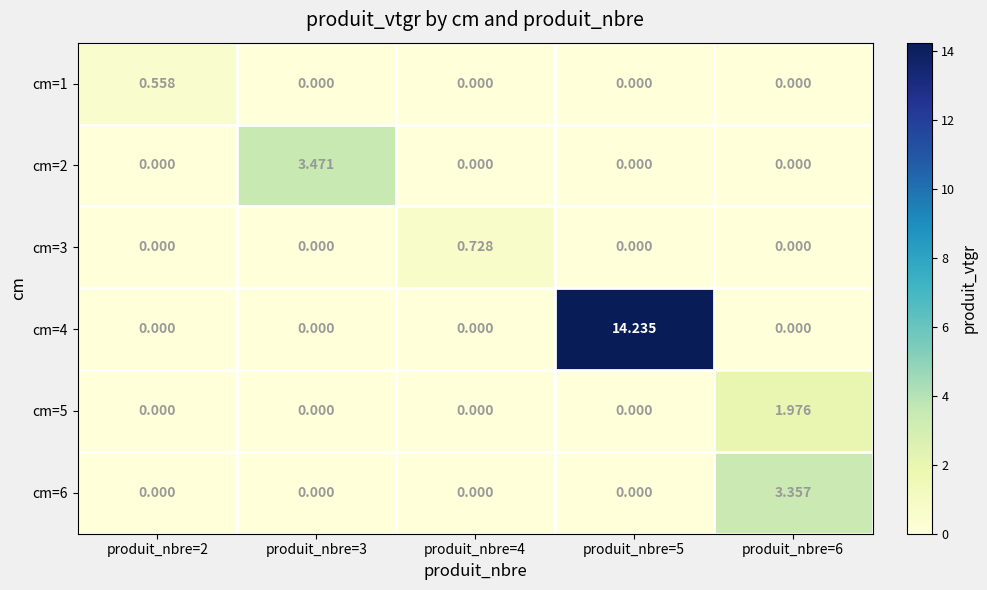

Is the value of cm=5 at produit_nbre=6 greater than the value of cm=3 at produit_nbre=6?

Yes